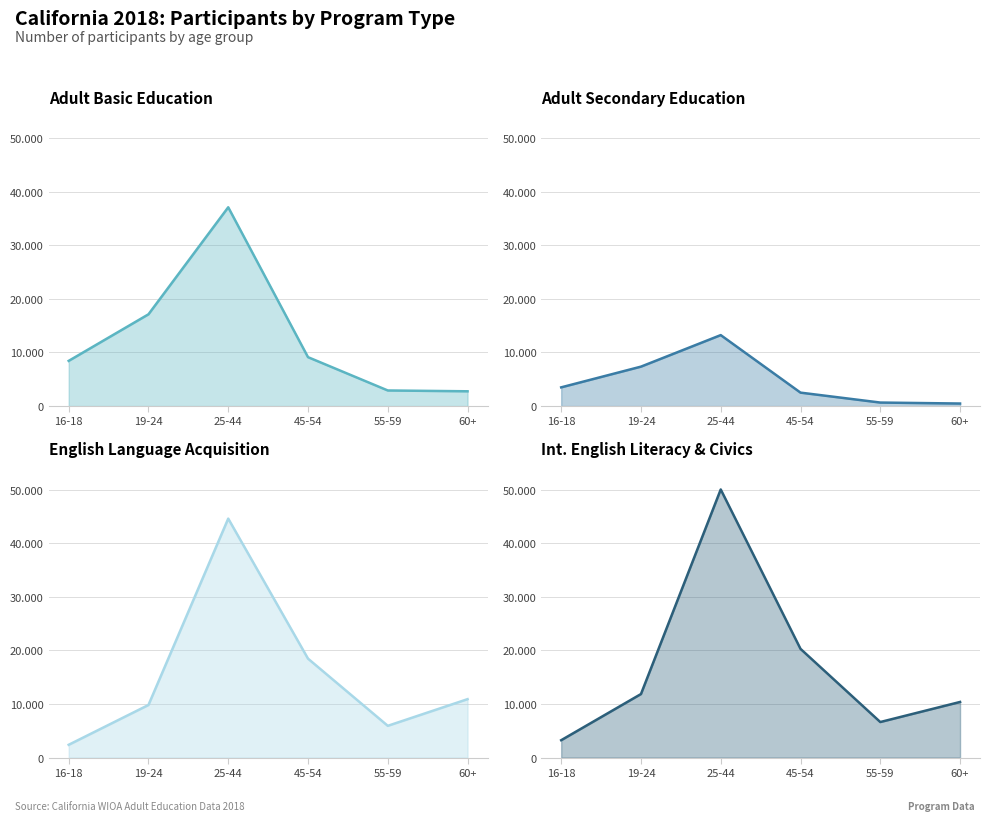

What is the difference between the maximum and second lowest values in the Adult Basic Education series?

34184